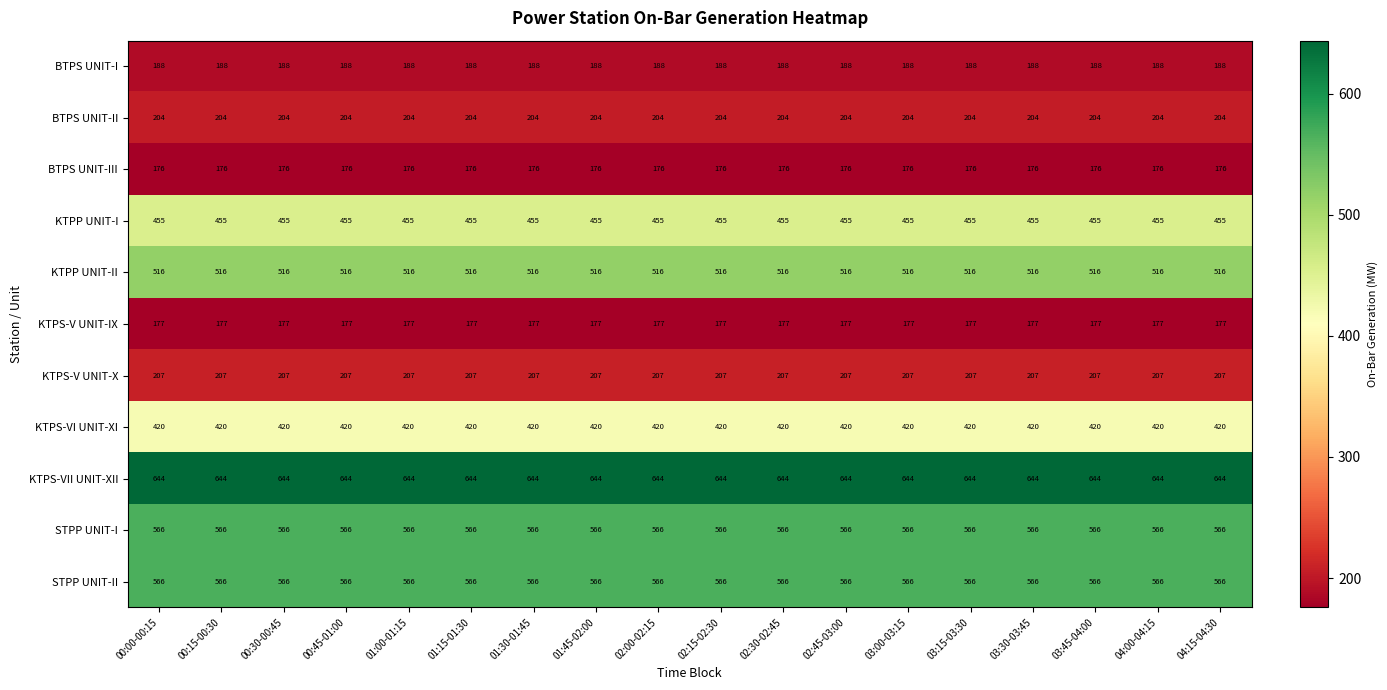

What is the spread (max minus min) of values at 01:45-02:00?

468